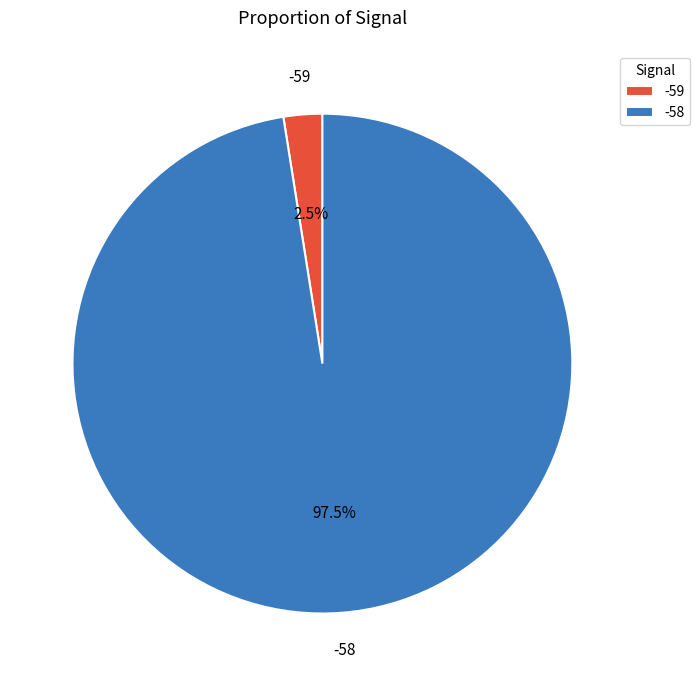

What is the largest slice in the pie chart?

-58